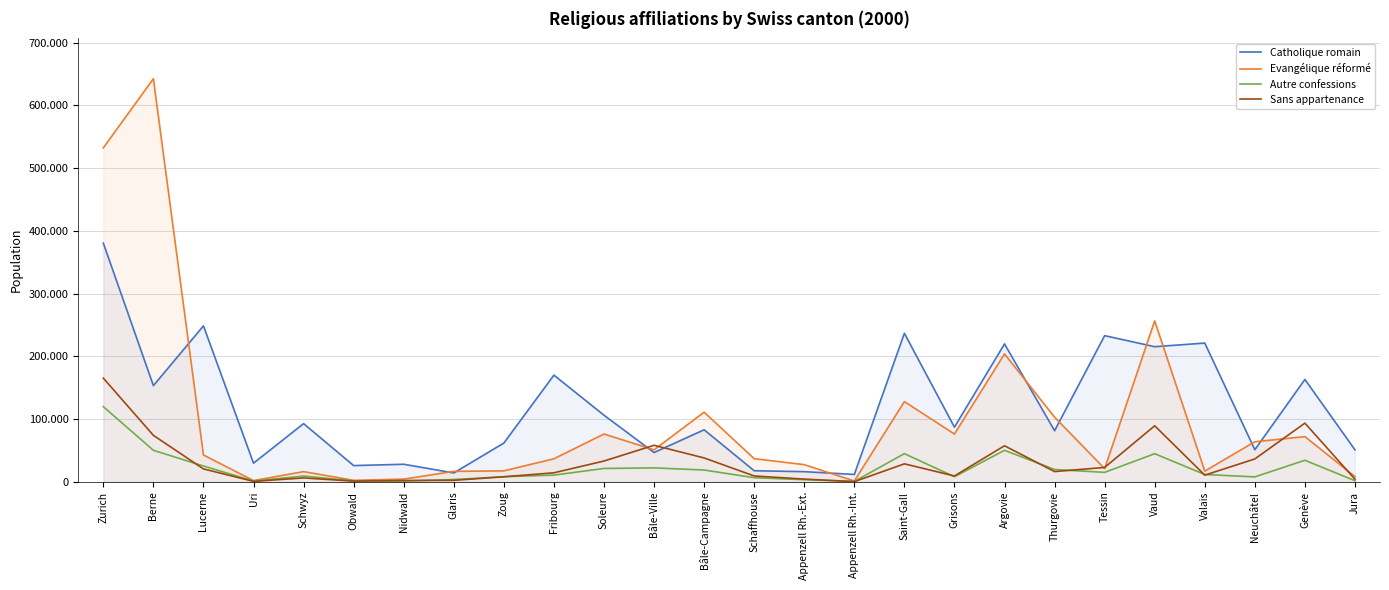

Reading left to right, transcribe all the data shown in this chart.

Catholique romain: 380440	153357	248545	29846	92868	25992	28132	14246	61873	170069	106263	46802	83034	17790	16307	11888	236733	87245	219800	81541	233023	215401	221146	51257	163197	51092
Evangélique réformé: 532183	642297	42926	2074	16401	2492	4431	16786	17590	36819	76292	51103	111097	37025	27495	1449	127929	76252	203949	103095	21121	256507	17186	63974	72138	8513
Autre confessions: 119869	50322	25345	1384	9352	1622	1455	3767	8268	10816	21407	22339	18928	6695	3492	768	45003	8244	50296	19773	15178	44910	11801	7986	34487	1888
Sans appartenance: 165324	74162	20681	818	6331	1212	2162	2479	8159	14500	33244	58334	38167	9471	4482	395	28786	9448	57573	16457	23032	89405	10750	36582	93634	4250